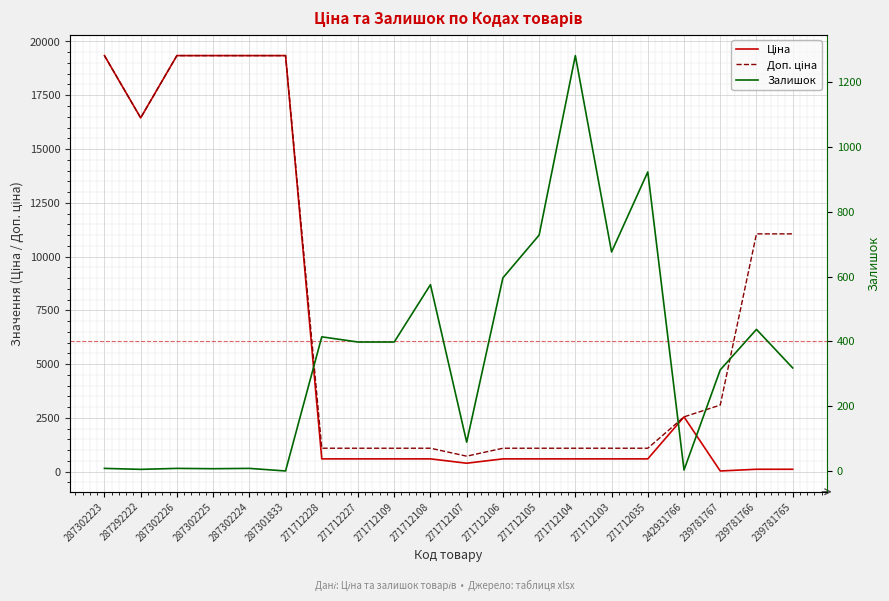

What is the label of the 6th point from the right?

271712103